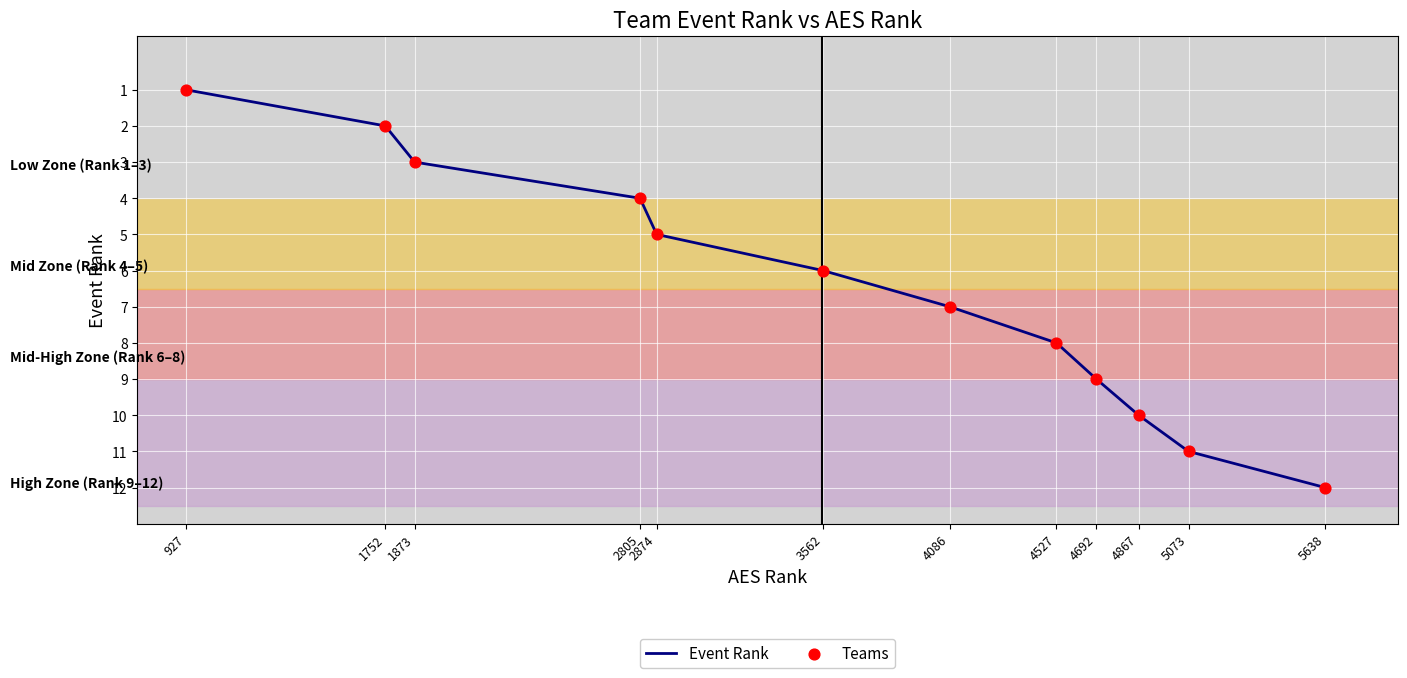

What is the ratio of the value at 3562 to the value at 927?

6.0